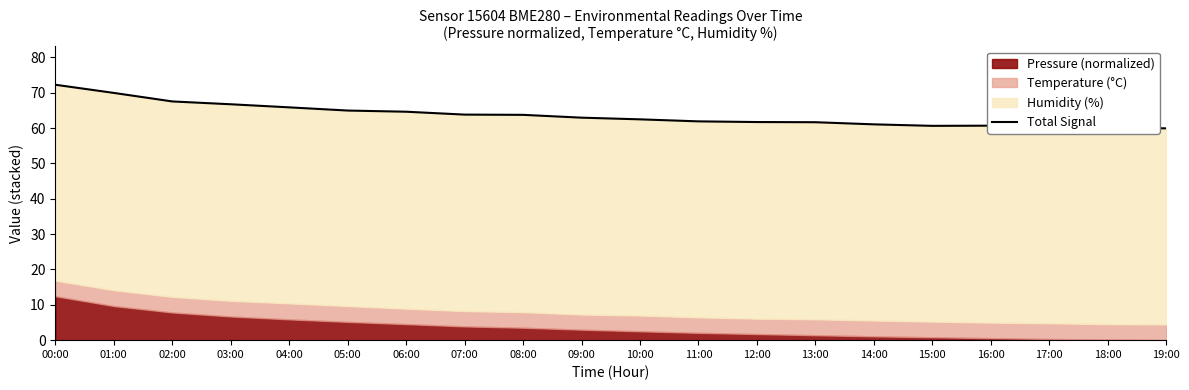

Does the chart have visible grid lines?

No